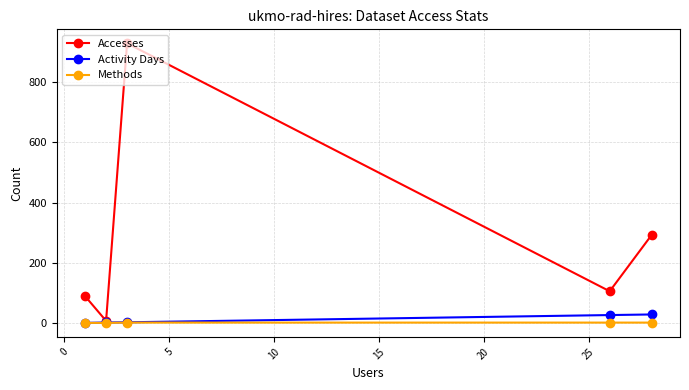

What is the value of the Accesses point at the 4th from the left?

106.0